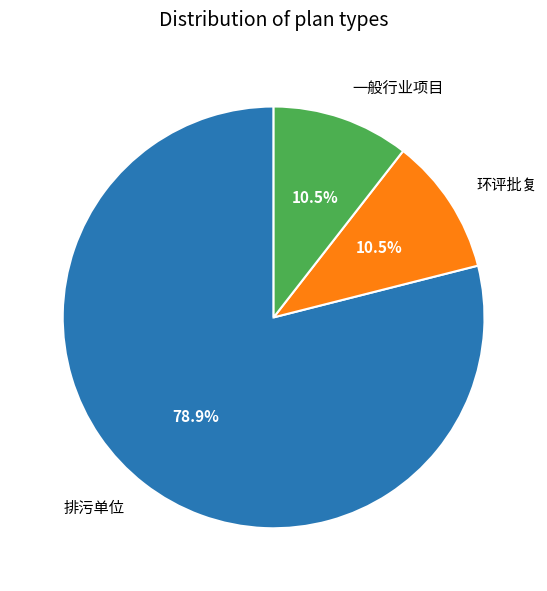

Count the number of slices in the pie.

3